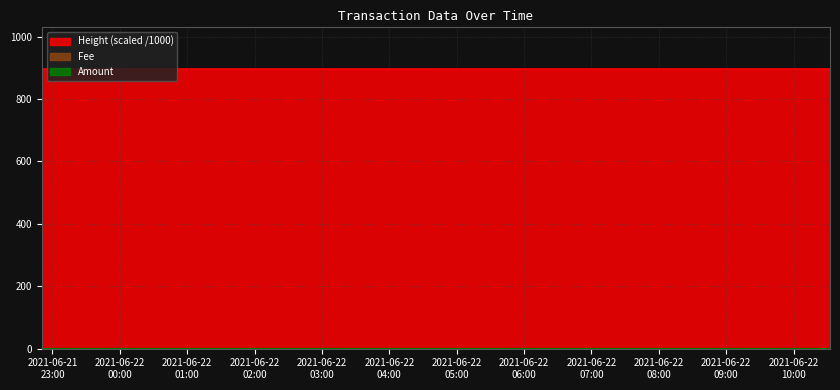

Which series changed the most between 2021-06-21 22:50:25 and 2021-06-22 03:42:23?

Height (scaled)